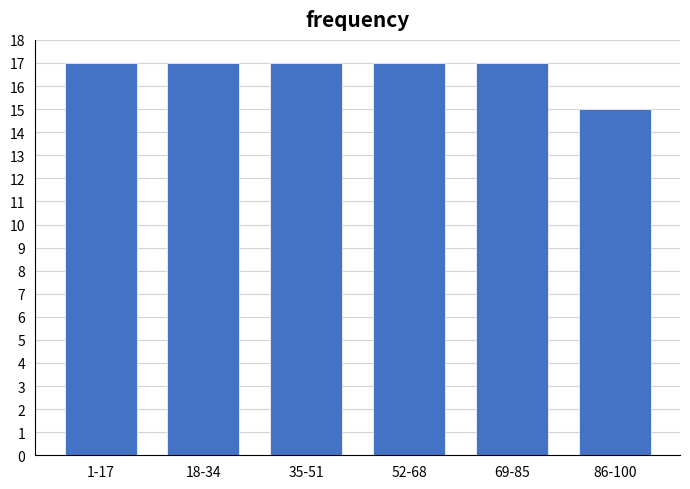

Reading left to right, extract all data points from this chart.

17	17	17	17	17	15